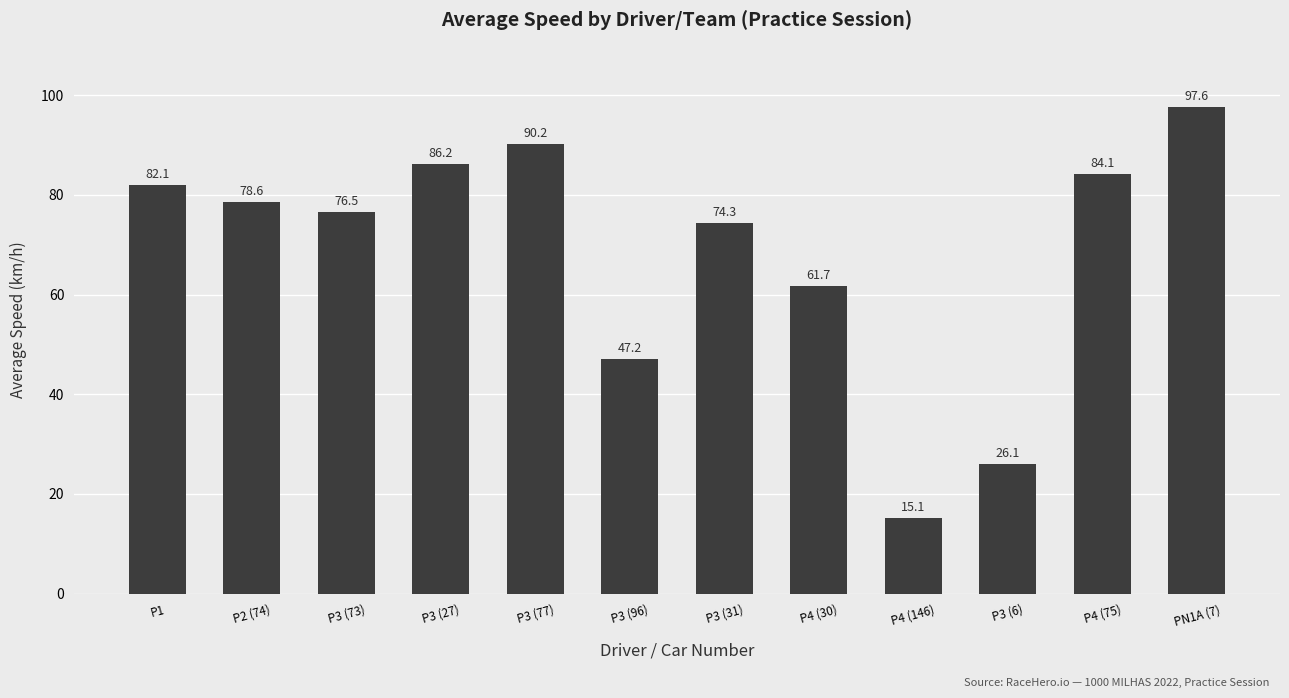

Reading left to right, extract all data points from this chart.

P1=82.1	P2 (74)=78.6	P3 (73)=76.5	P3 (27)=86.2	P3 (77)=90.2	P3 (96)=47.2	P3 (31)=74.3	P4 (30)=61.7	P4 (146)=15.1	P3 (6)=26.1	P4 (75)=84.1	PN1A (7)=97.6